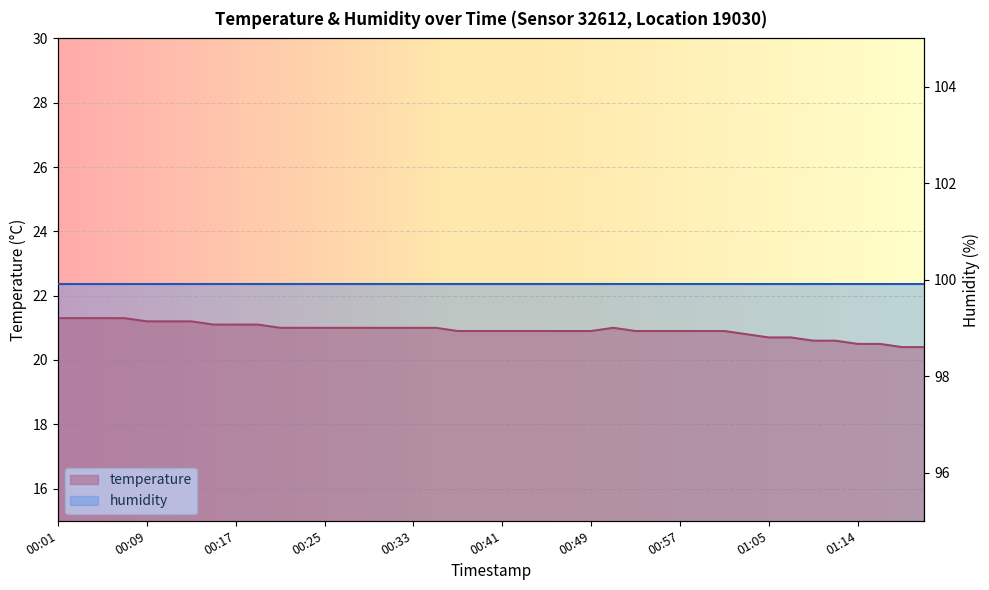

How many interior local peaks (higher than both neighbors) does the data have?

1